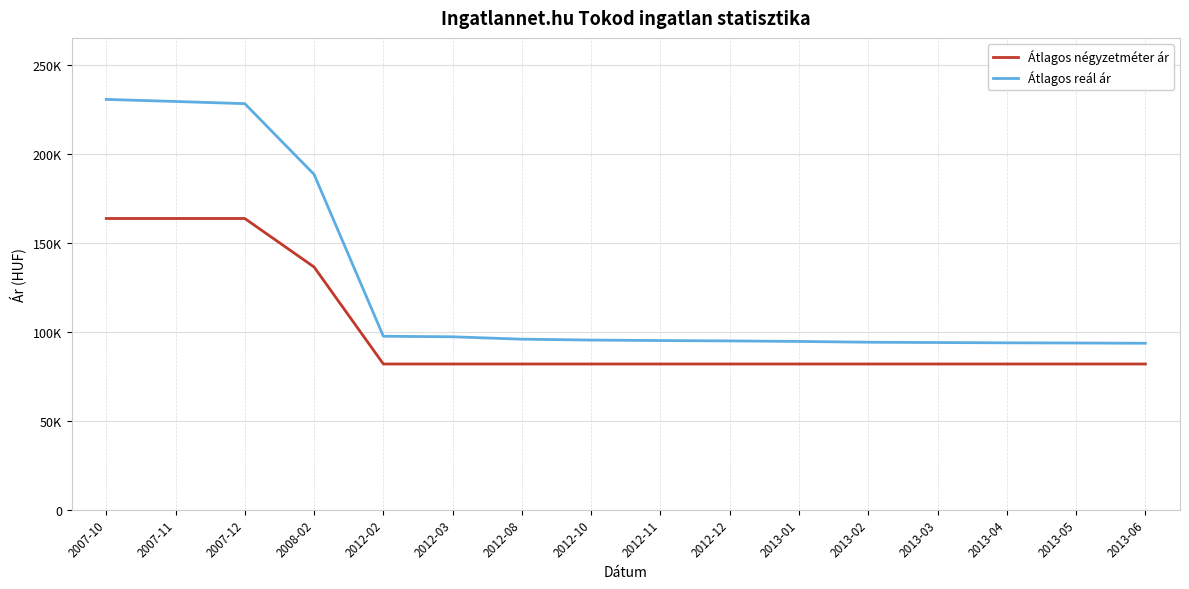

List the series in order of their overall mean, highest first.

Átlagos reál ár, Átlagos négyzetméter ár